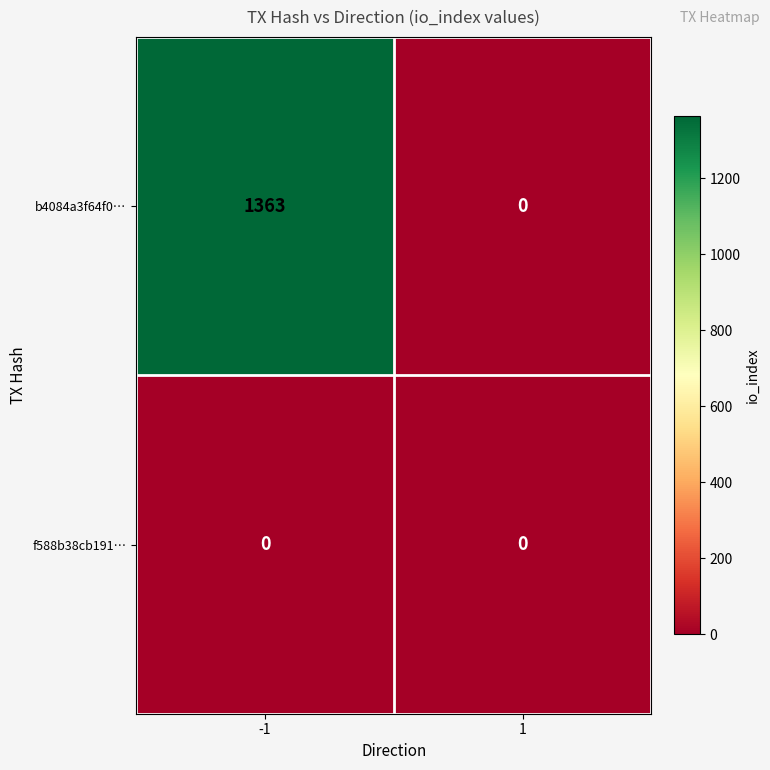

What is the average value of the b4084a3f64f0… series?

682